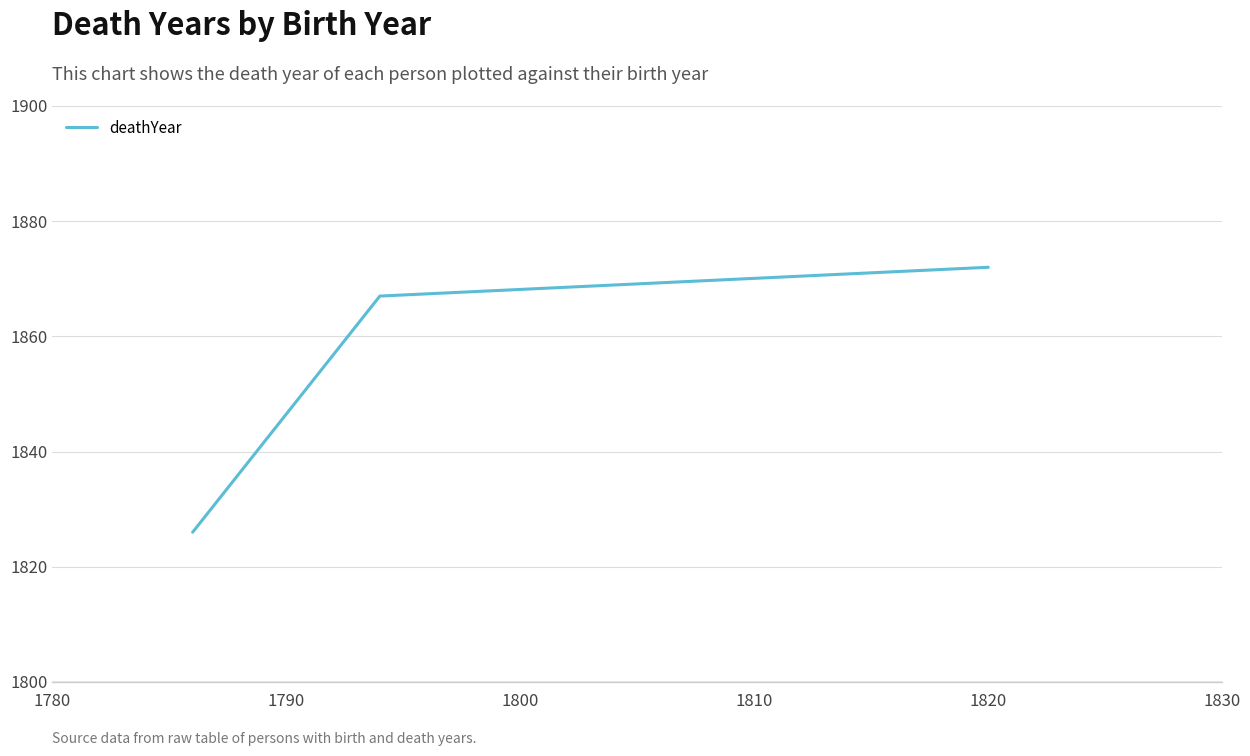

What is the difference between the second highest and minimum values?

41